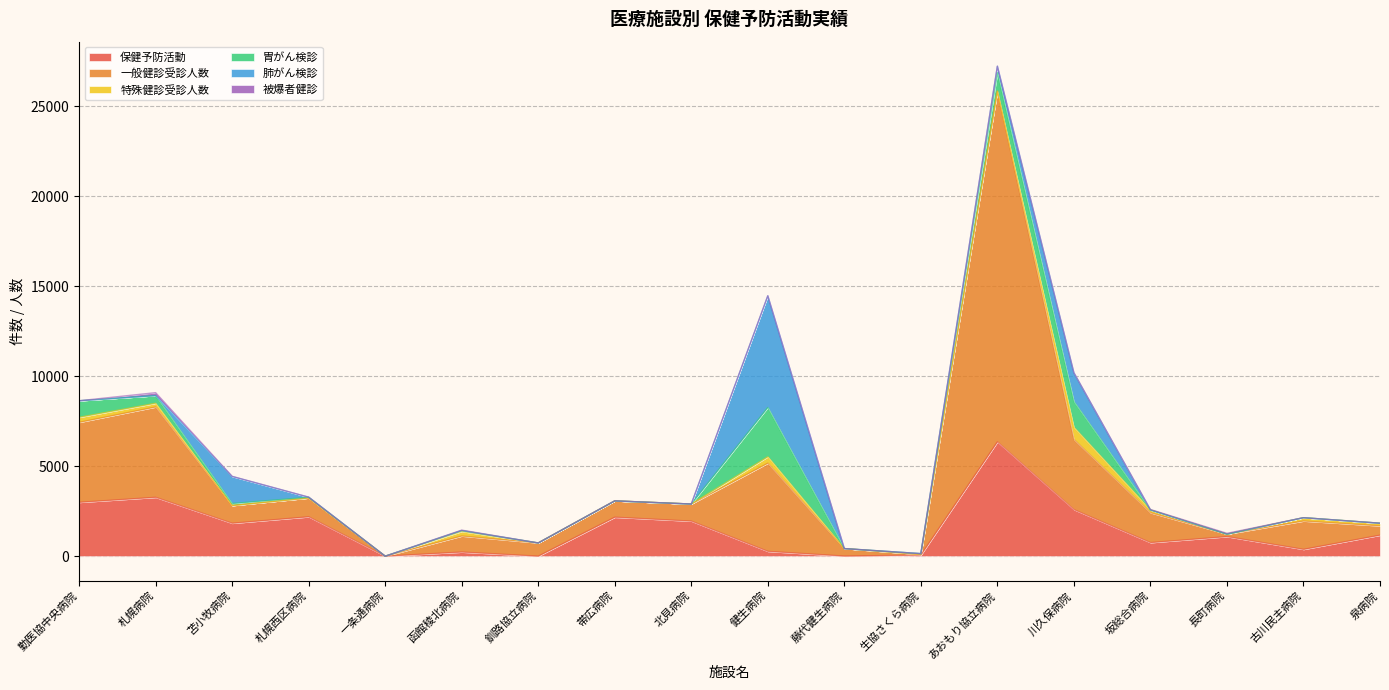

Which series ends up on top after the final intersection of 特殊健診受診人数 and 肺がん検診?

特殊健診受診人数